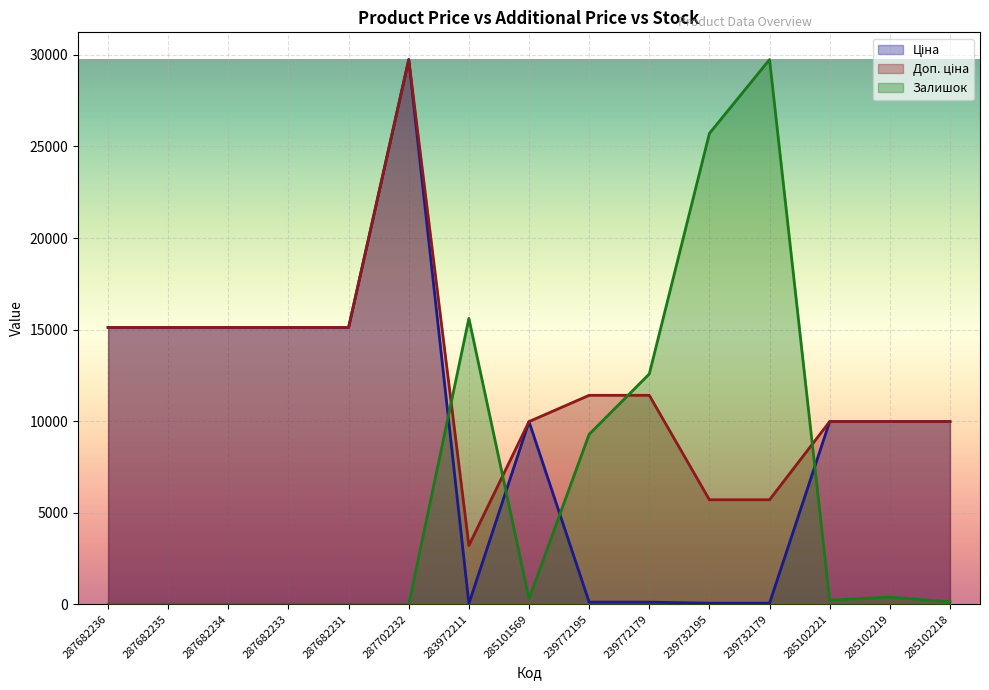

At which label does Доп. ціна reach its minimum?

283972211